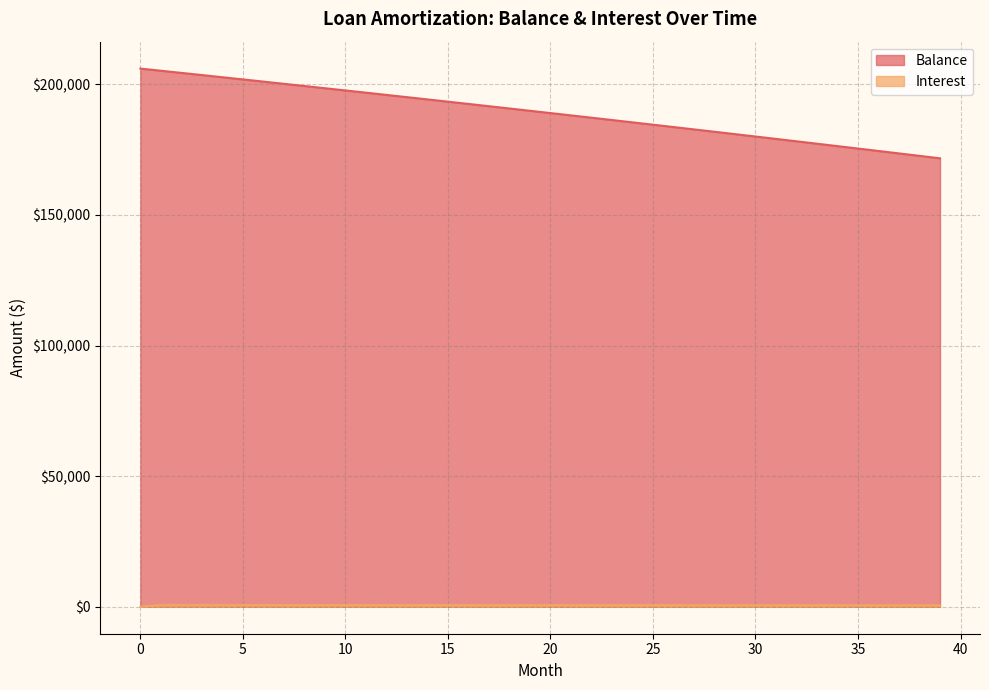

What is the sum of all Balance values?

7569269.7